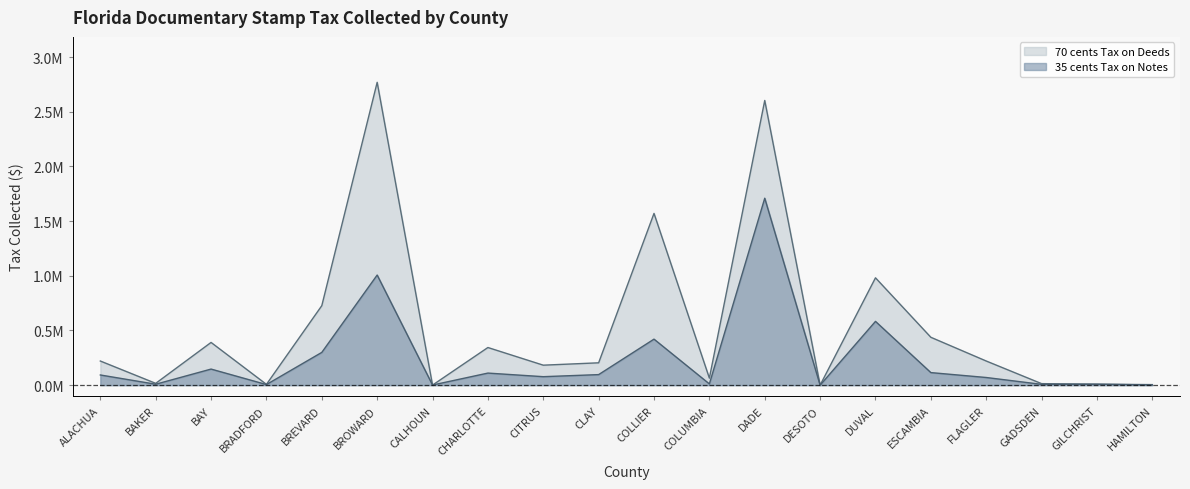

Where is the first local minimum for 70 cents Tax on Deeds?

BAKER